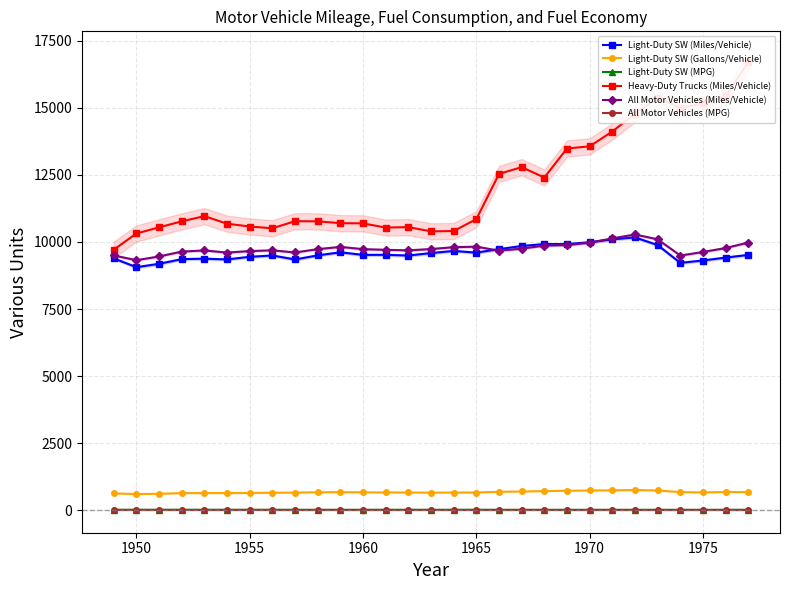

True or false: Light-Duty SW (Miles/Vehicle) and Light-Duty SW (Gallons/Vehicle) cross at least once.

False